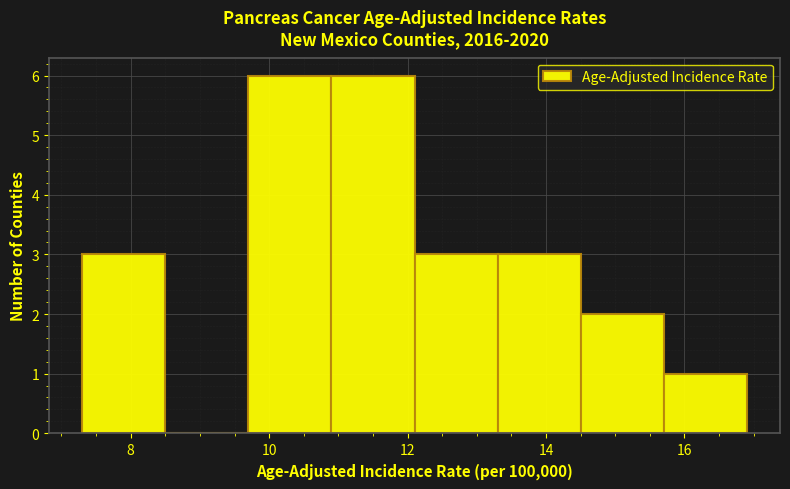

What is the height of the bar covering 9.7 to 10.9 on the x-axis? Neither the bar edges nor the heights are printed on the chart, so give them approximately, as read against the axes.

6